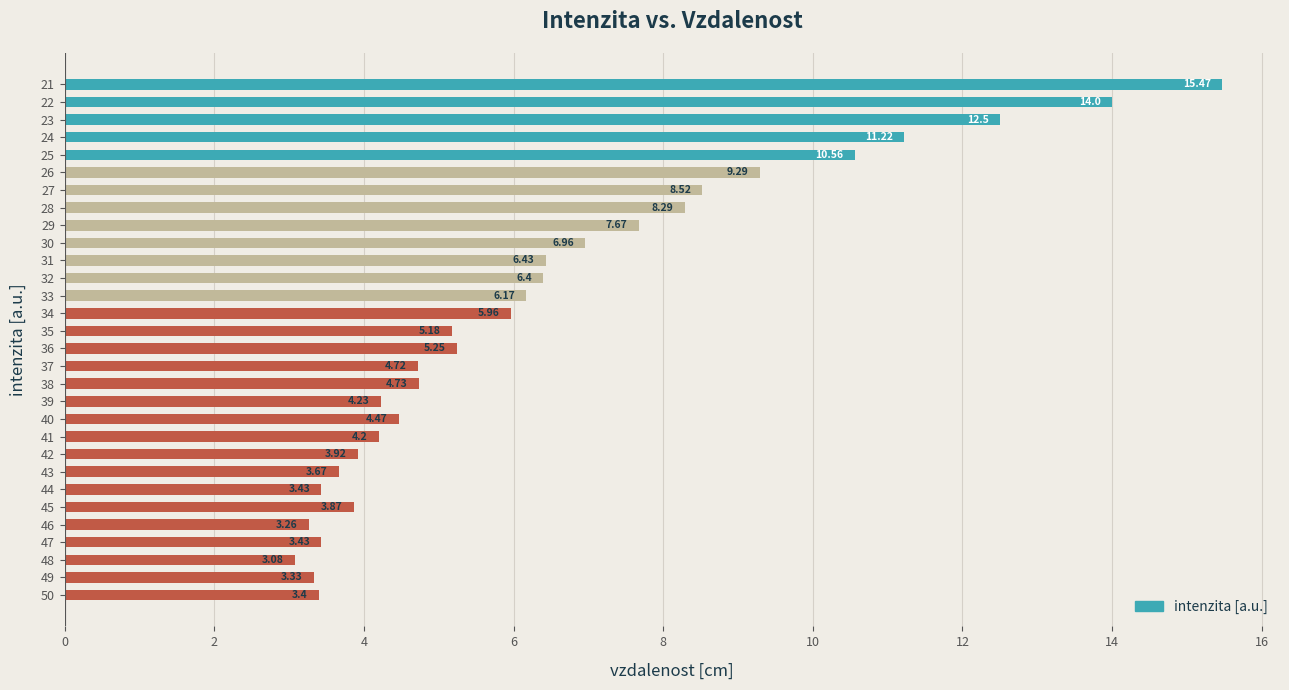

What is the sum of all values?

193.6